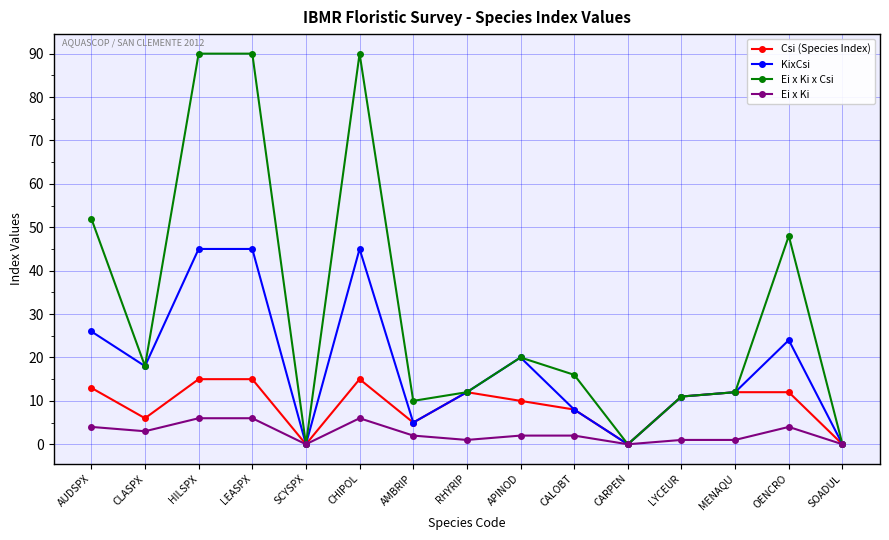

Rank the series by their maximum value, from highest to lowest.

Ei x Ki x Csi, KixCsi, Csi (Species Index), Ei x Ki